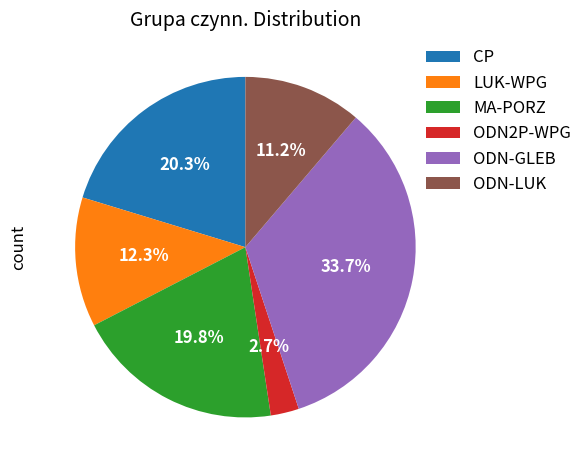

What percentage is NOT represented by MA-PORZ?

80.2%